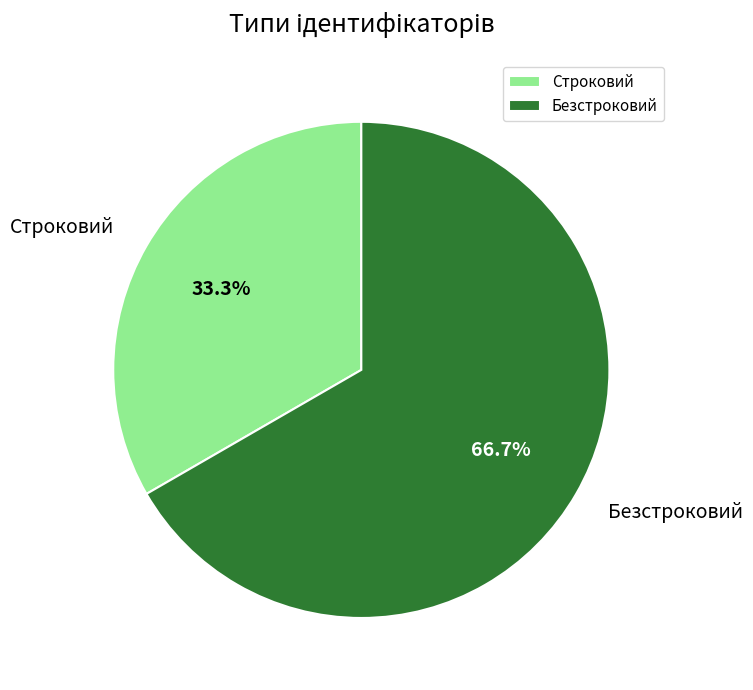

To the nearest percent, what percentage of the pie is Строковий?

33%